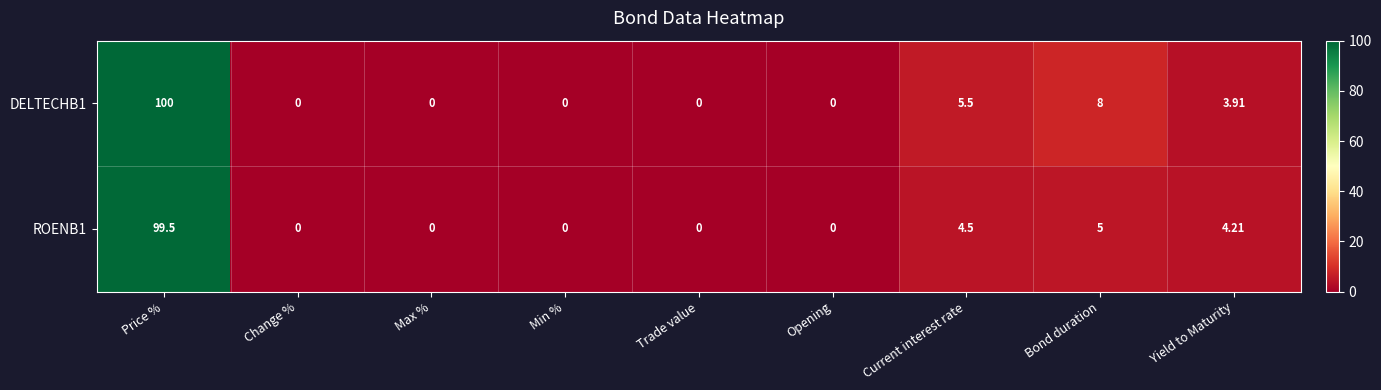

Which category has the highest value in the DELTECHB1 series?

Price %